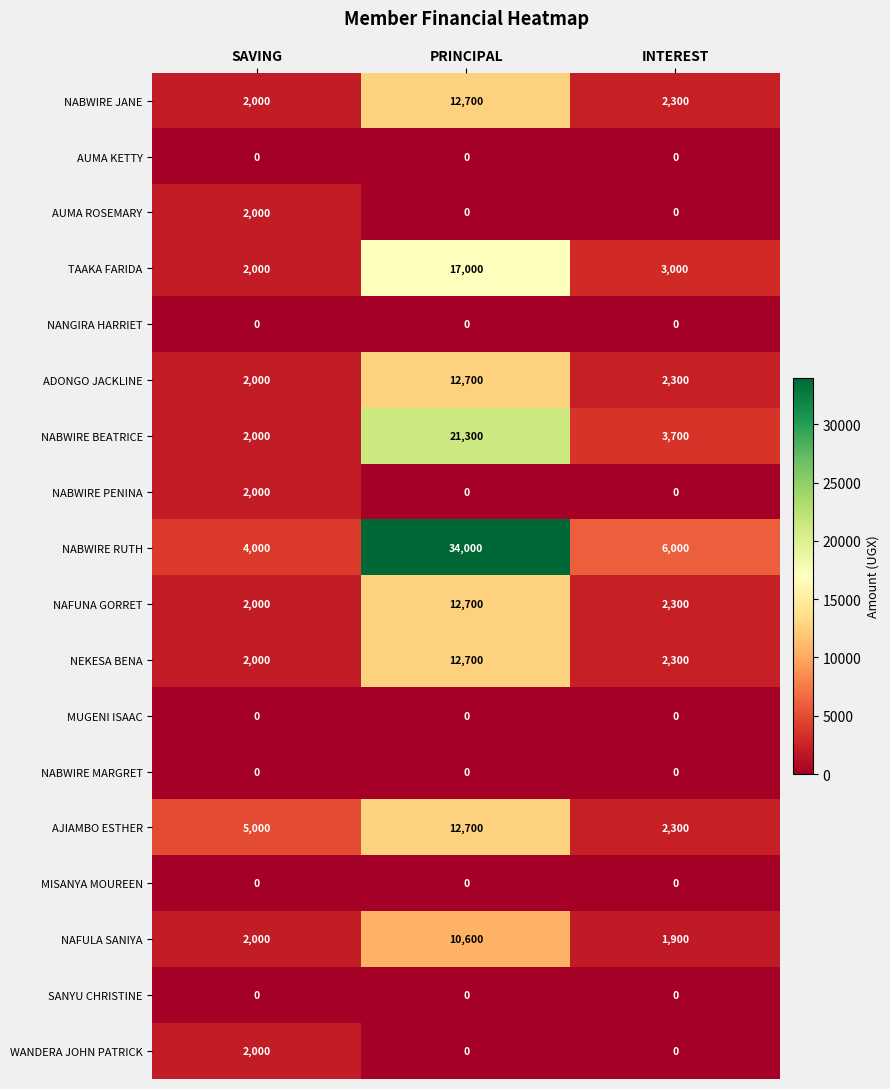

Which series has the largest total across all categories?

NABWIRE RUTH